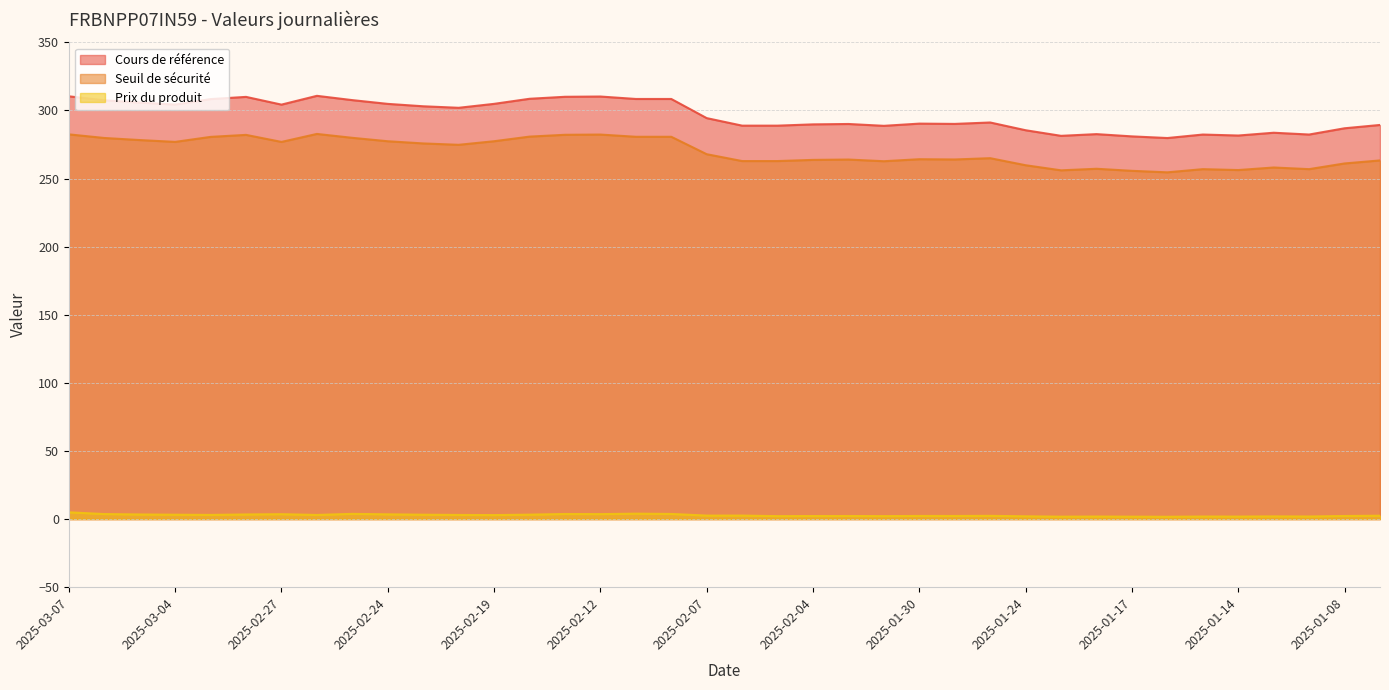

Which category has the highest value in the Seuil de sécurité series?

2025-02-26